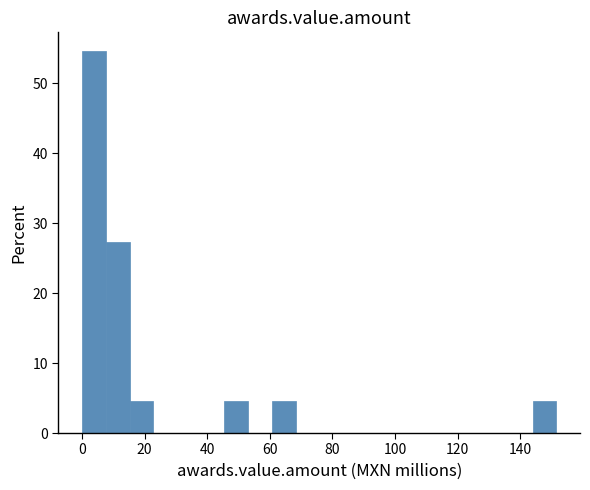

Around what value on the x-axis is the tallest bar? Give the approximate position of its centre, as read against the axis.

4